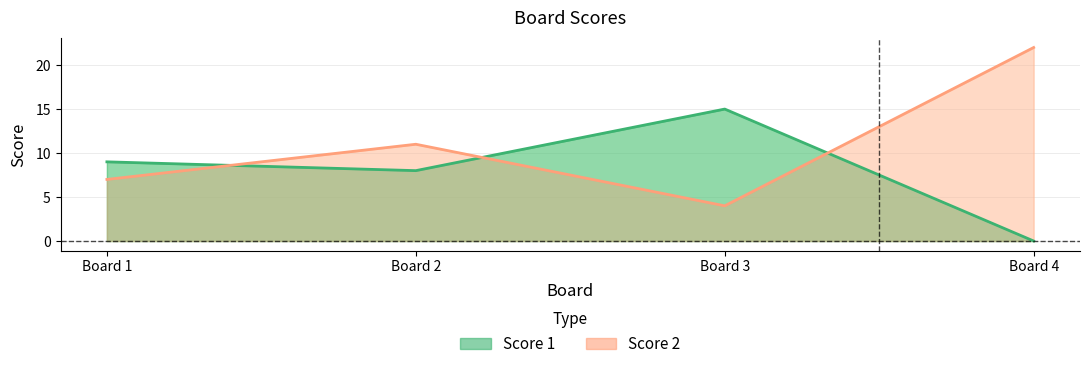

What is the difference between the highest and lowest values at Board 3?

11